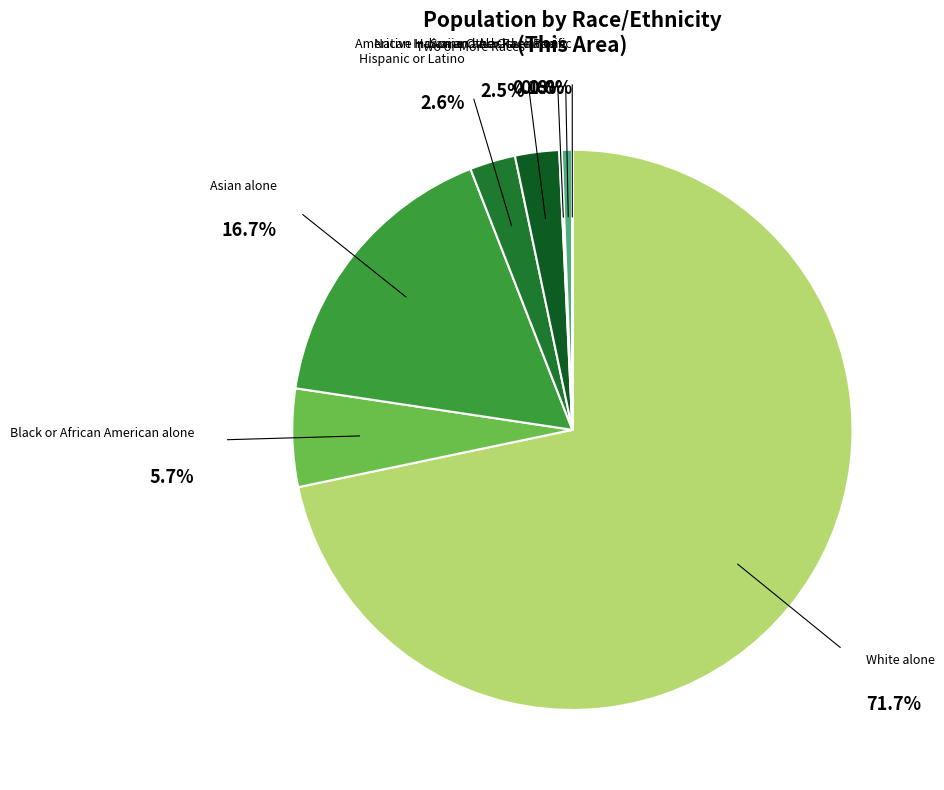

Which slice is the largest?

White alone